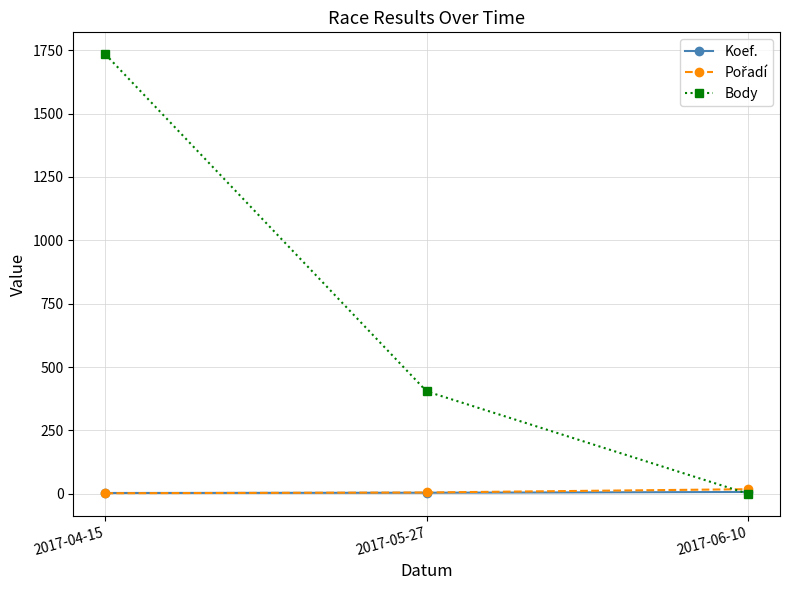

What is the label of the 2nd point from the left?

2017-05-27